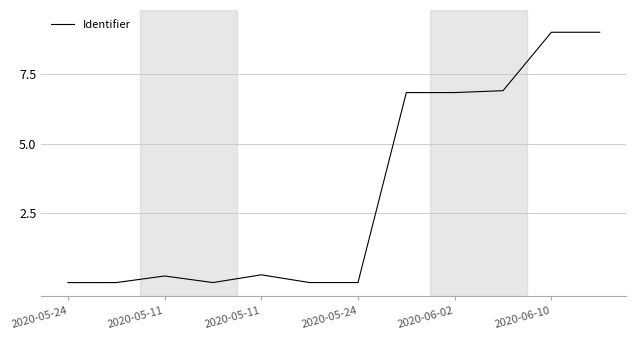

True or false: the data has more than 0 interior local peaks.

True